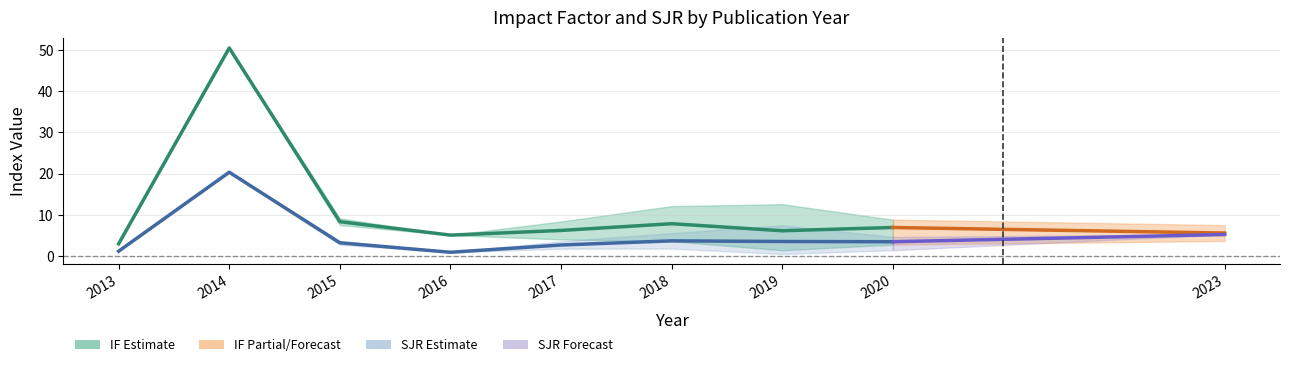

Rank the series by their maximum value, from lowest to highest.

SJR, IF